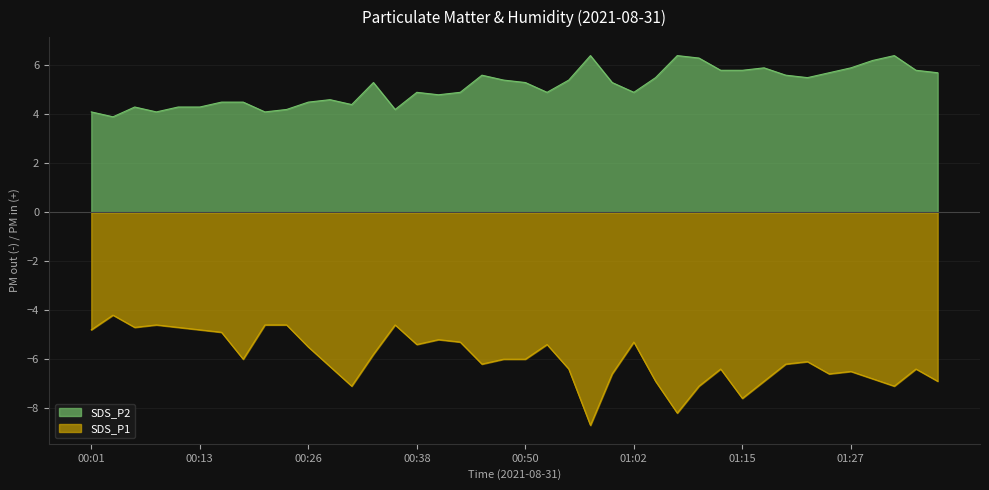

Which series has the widest spread of values?

SDS_P1